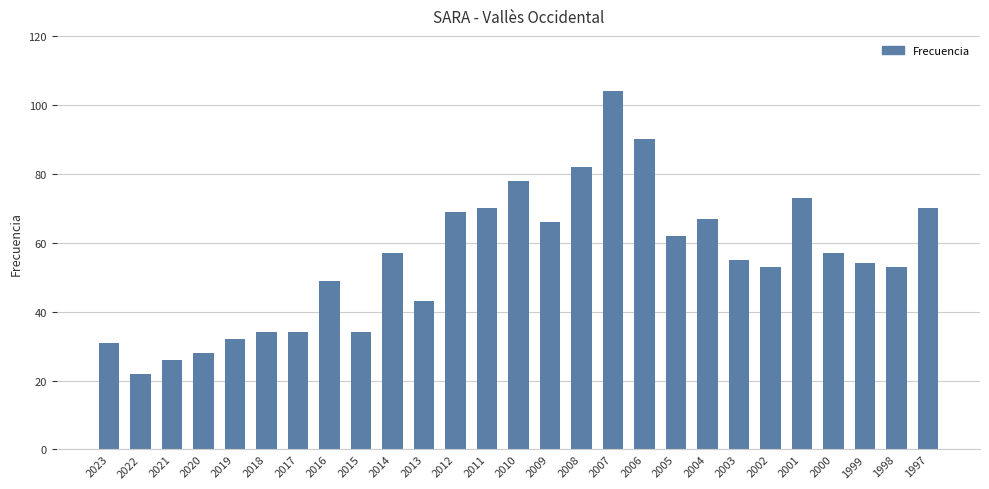

Where does the data first go above 55?

2014